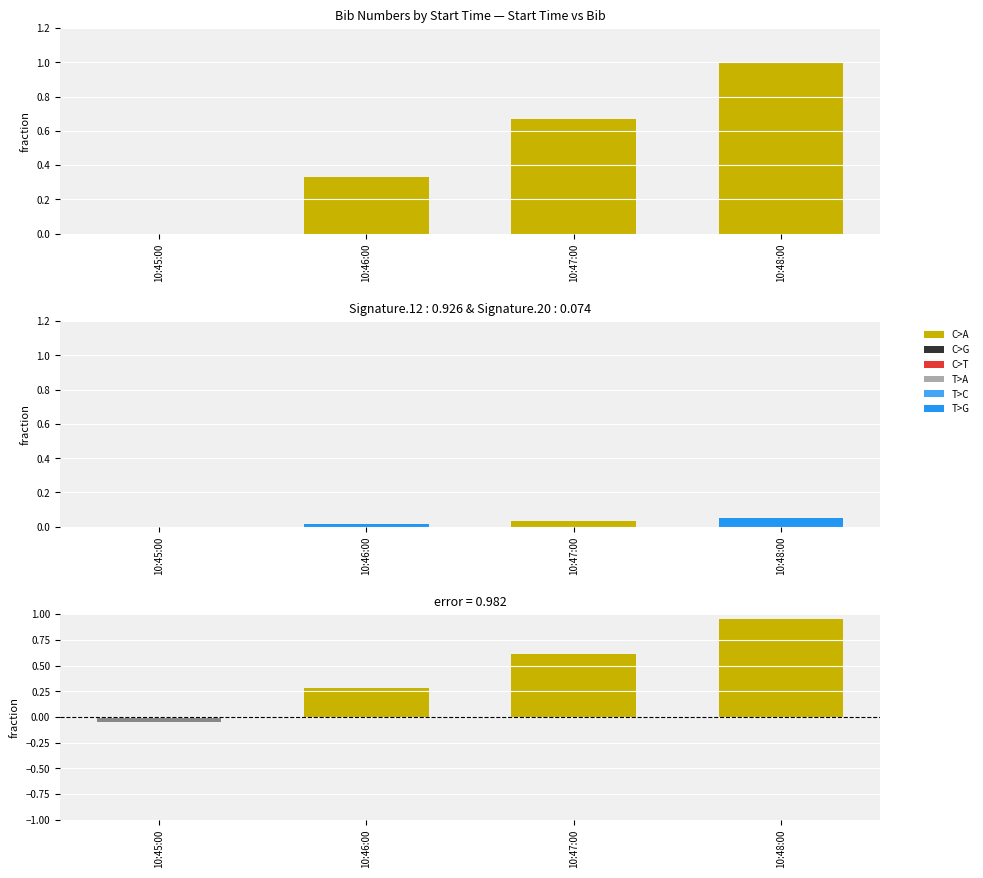

Which category has the lowest value across all series?

10:45:00